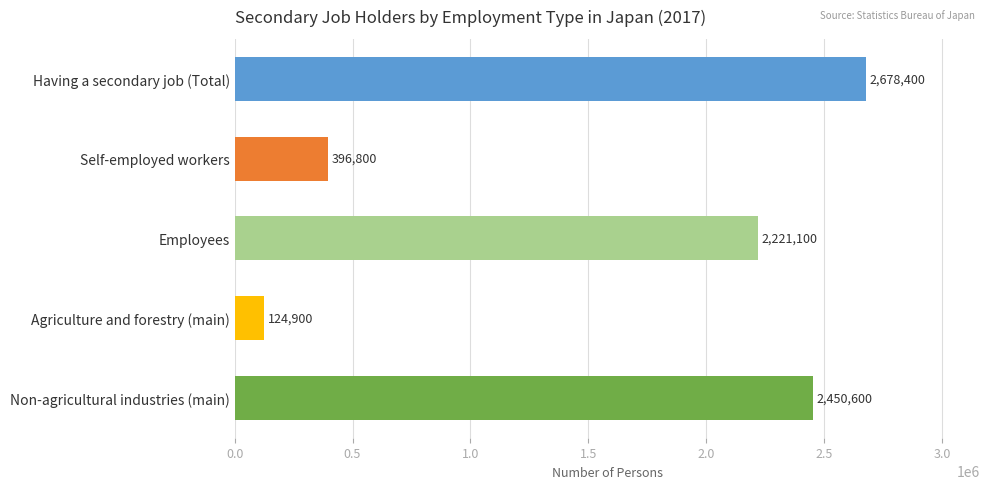

Rank the categories by value from highest to lowest.

Having a secondary job (Total), Non-agricultural industries (main), Employees, Self-employed workers, Agriculture and forestry (main)